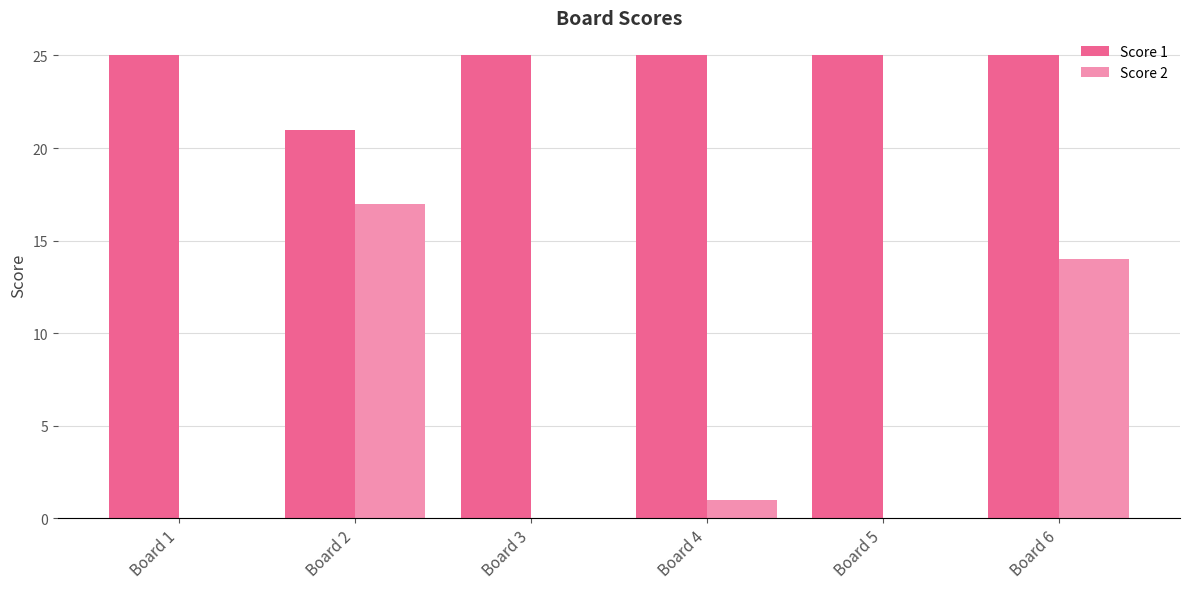

What is the sum of the Score 2 values at Board 3 and Board 6?

14